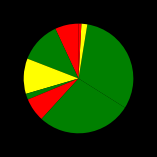

How many segments does this pie chart have?

9